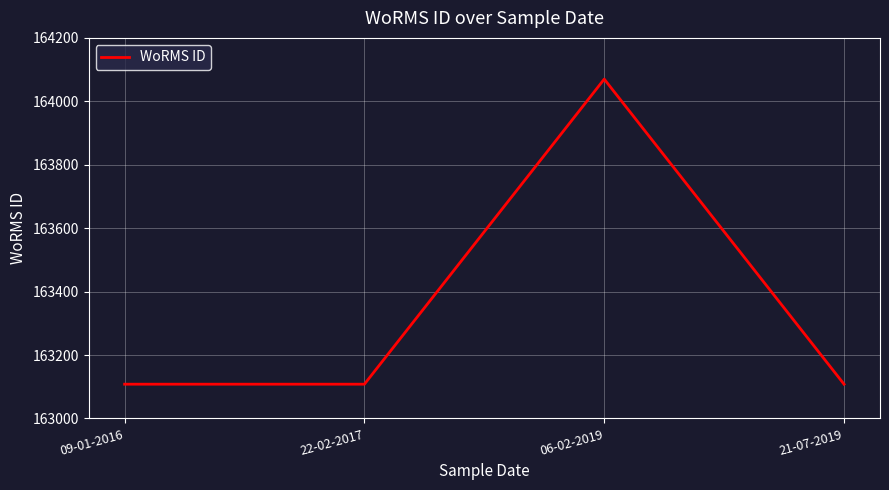

Which category has the highest value across all series?

06-02-2019